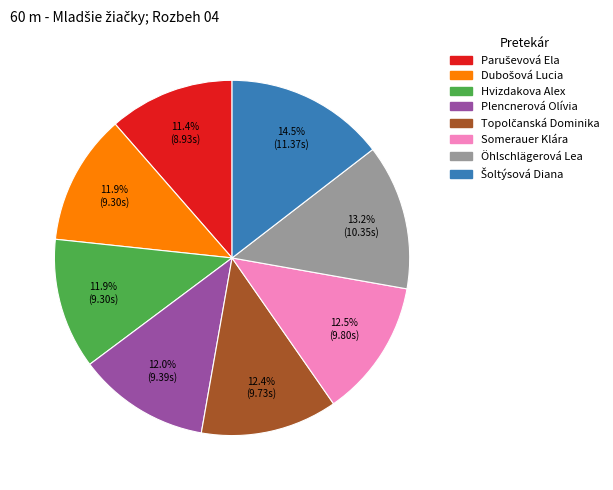

How many segments does this pie chart have?

8